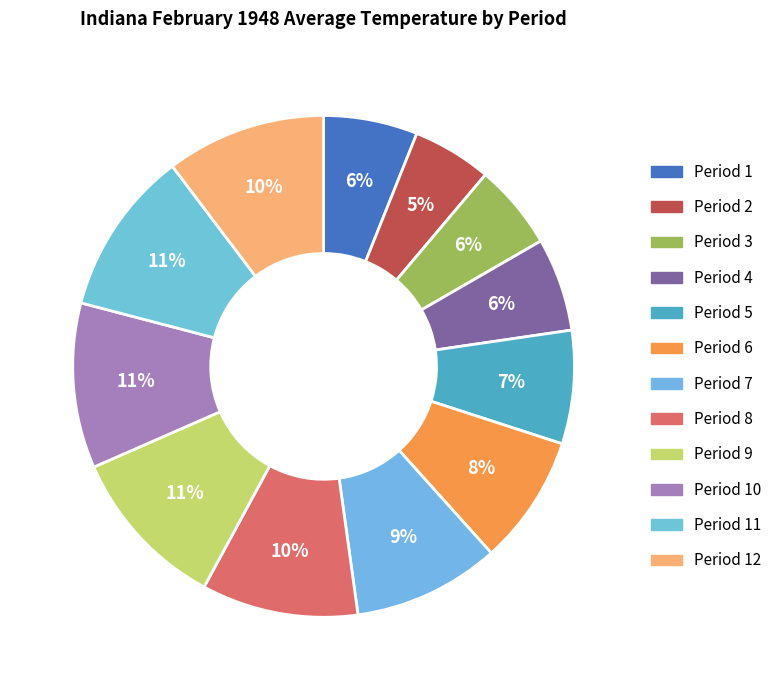

Which category has the smallest portion of the pie?

Period 2